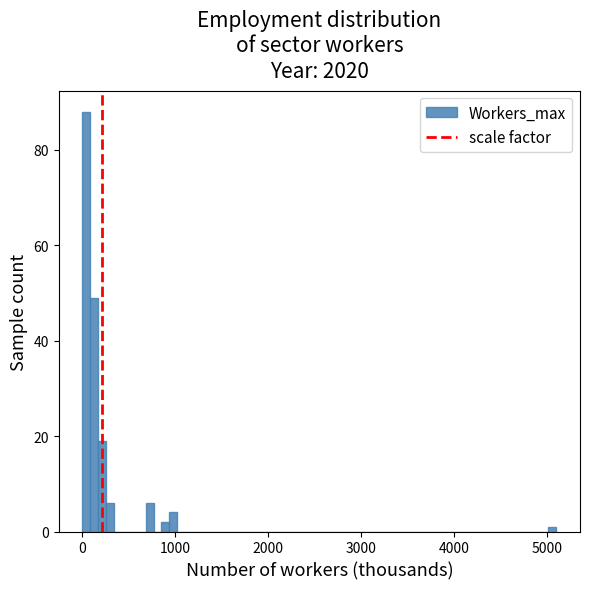

Around what value on the x-axis is the tallest bar? Give the approximate position of its centre, as read against the axis.

0